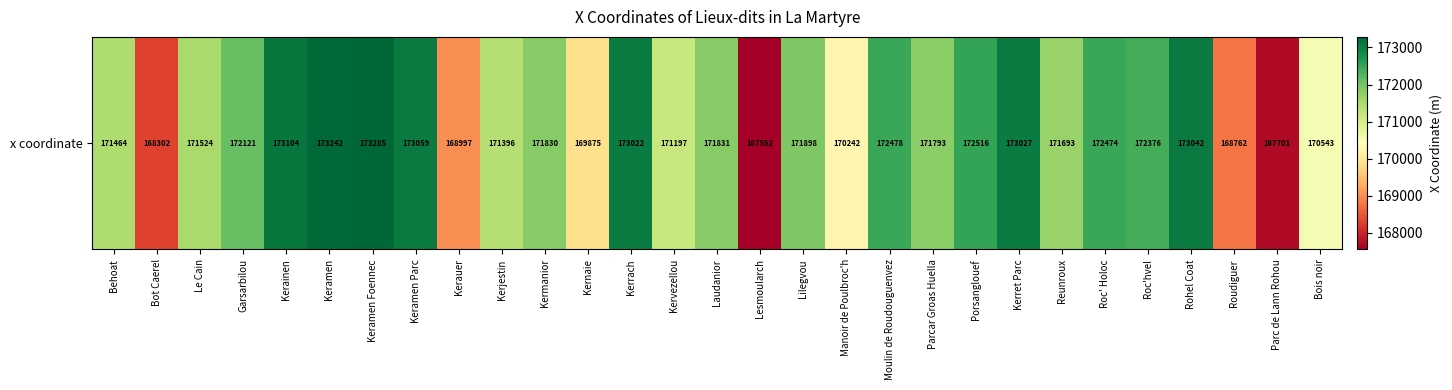

What is the change in value from Kerauer to Laudanior?

+2833.6